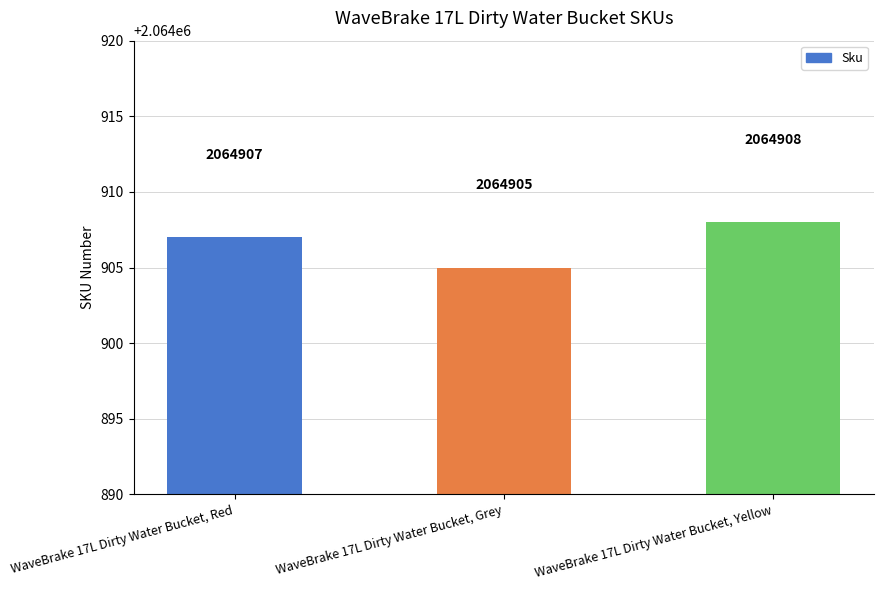

What is the sum of the values at WaveBrake 17L Dirty Water Bucket, Red and WaveBrake 17L Dirty Water Bucket, Grey?

4129812